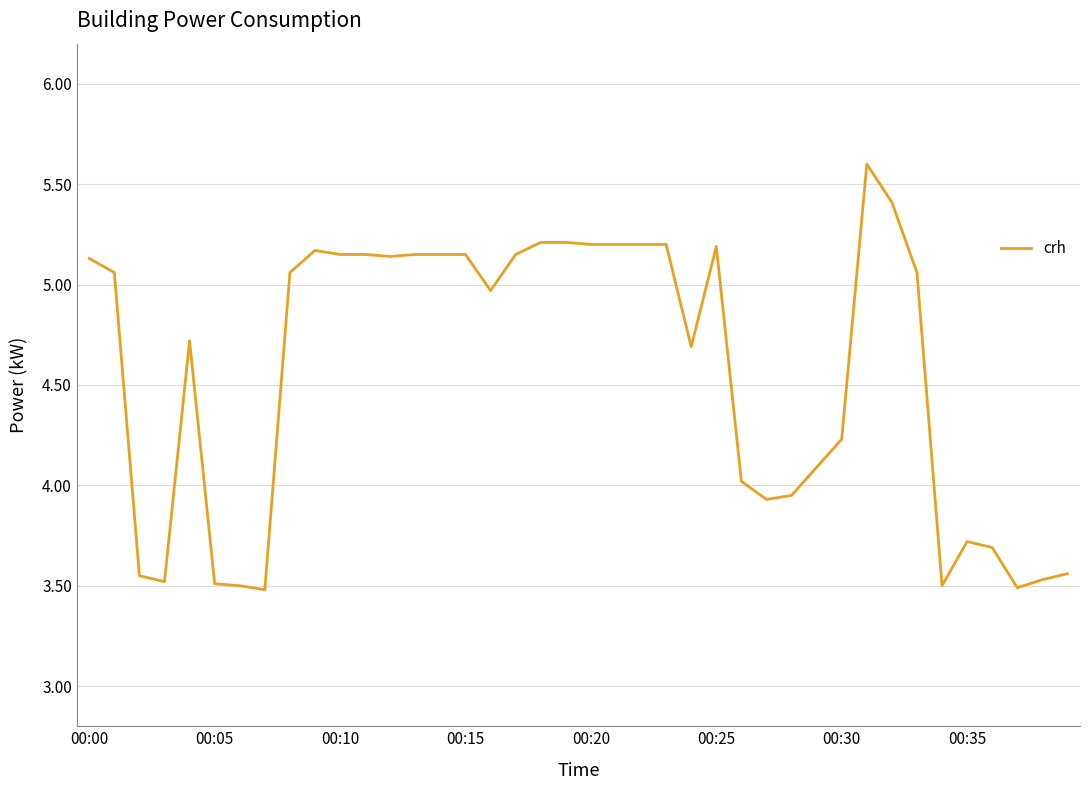

What is the maximum value shown in the chart?

5.6